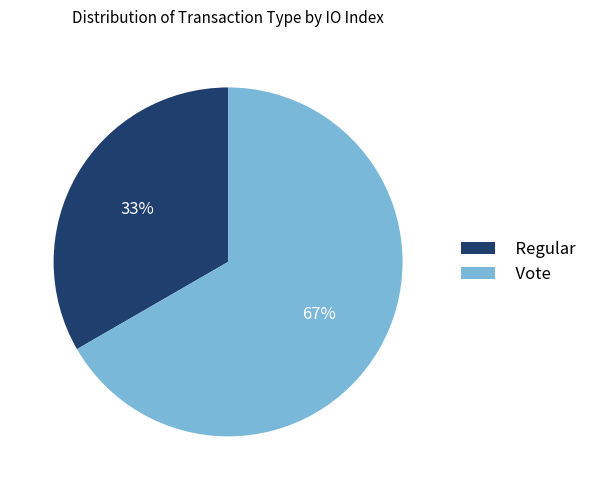

What is the smallest slice in the pie chart?

Regular